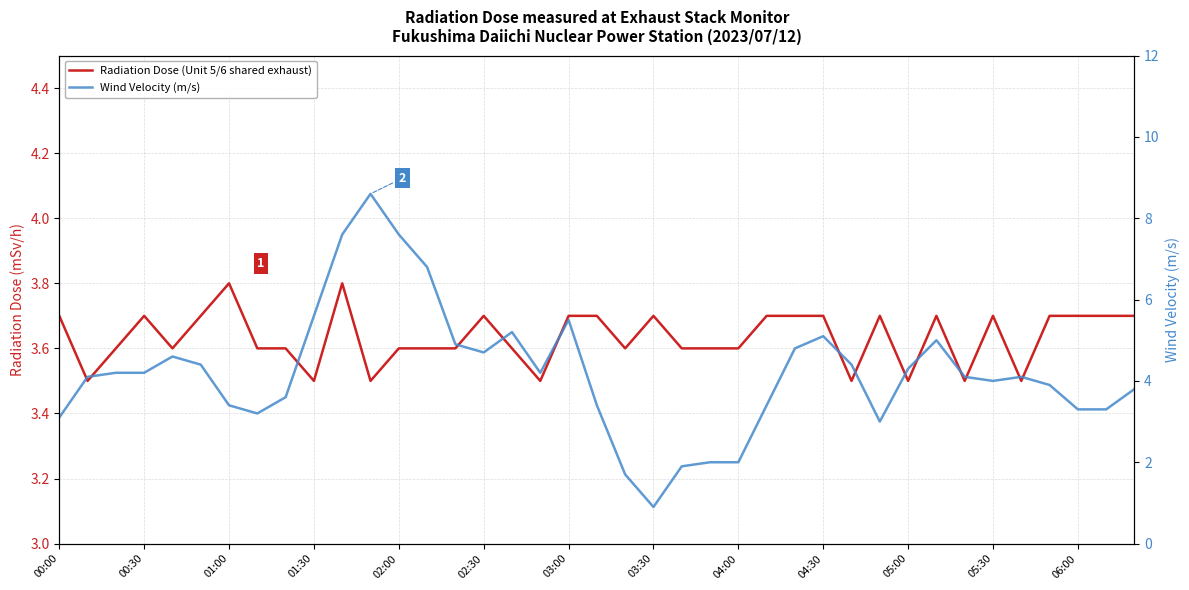

What are all the series names shown in the legend?

Radiation Dose (Unit 5/6 shared exhaust), Wind Velocity (m/s)